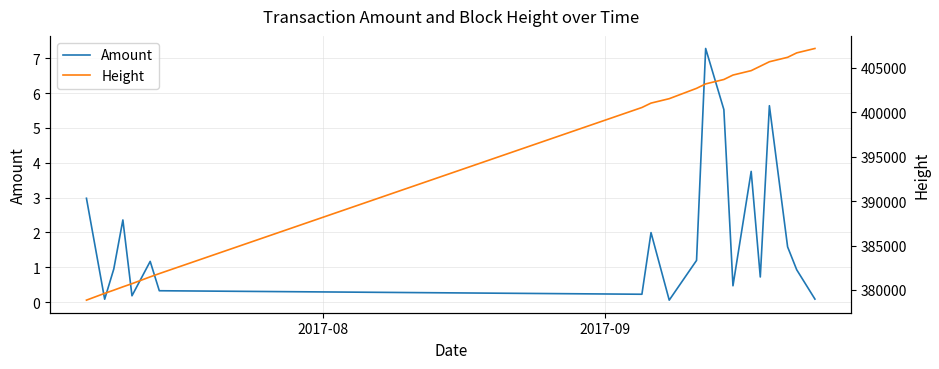

True or false: Amount and Height cross at least once.

False